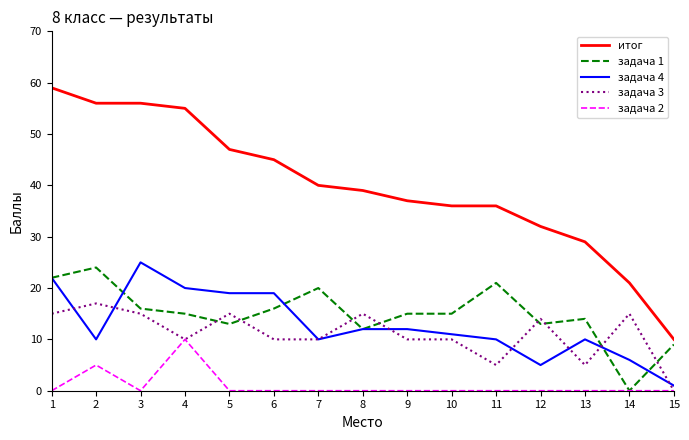

The задача 1 series shows 29 at 11. True or false?

False